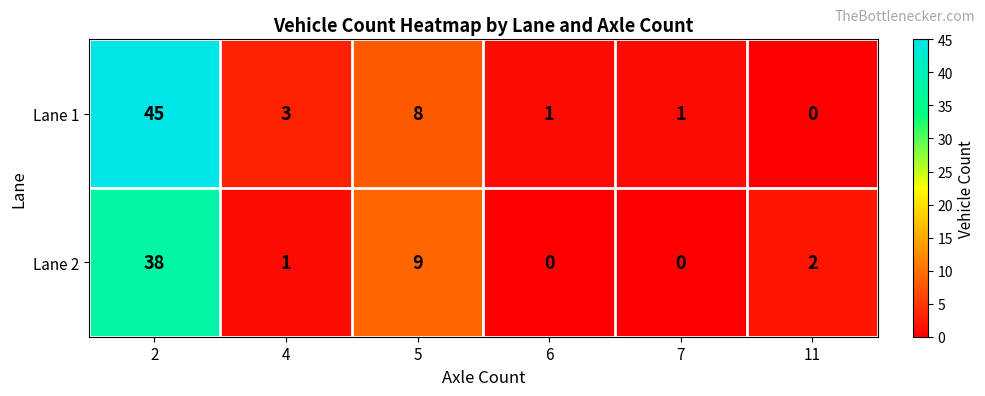

Rank the series by their maximum value, from highest to lowest.

Lane 1, Lane 2